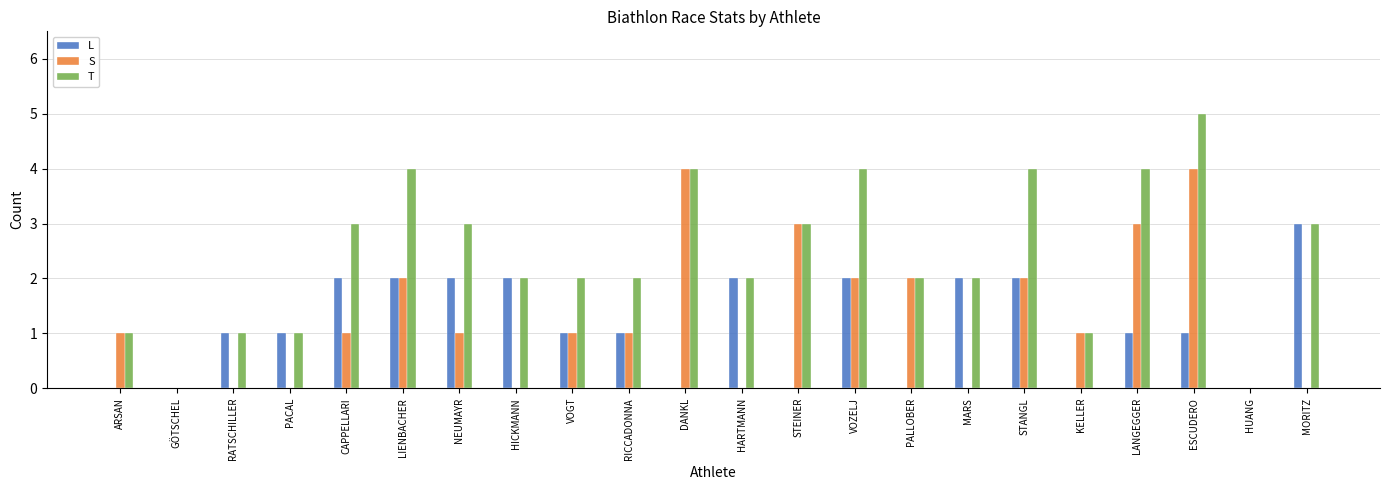

How many data points does each series have?

22